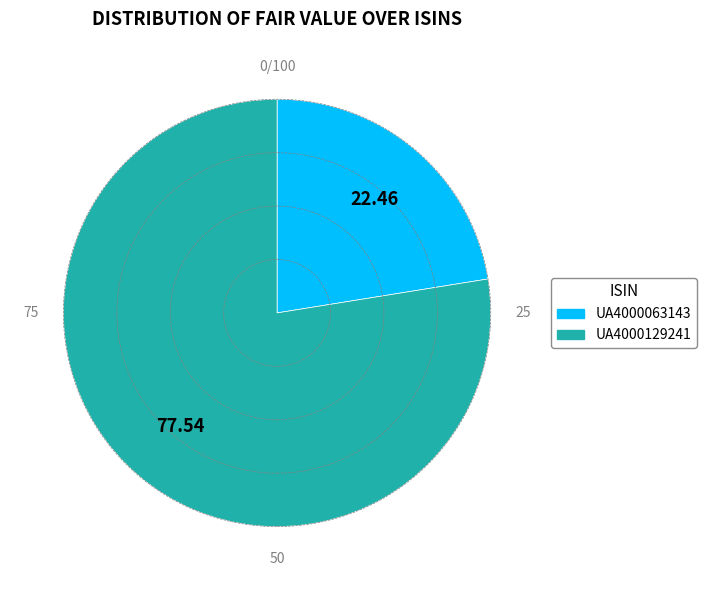

What is the largest slice in the pie chart?

UA4000129241